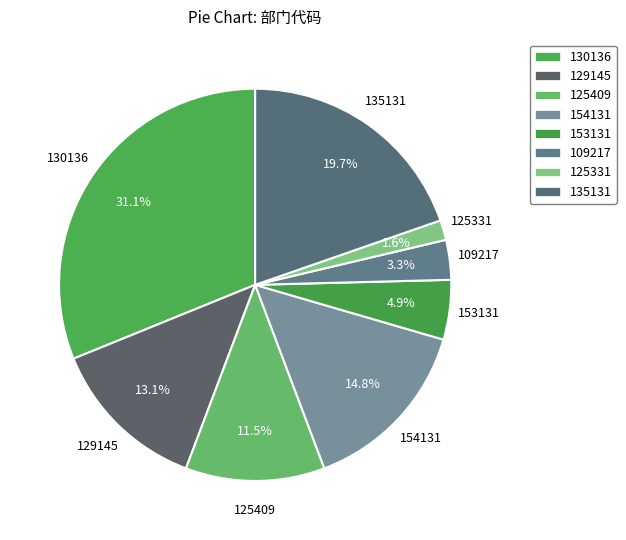

Which category has the smallest portion of the pie?

125331